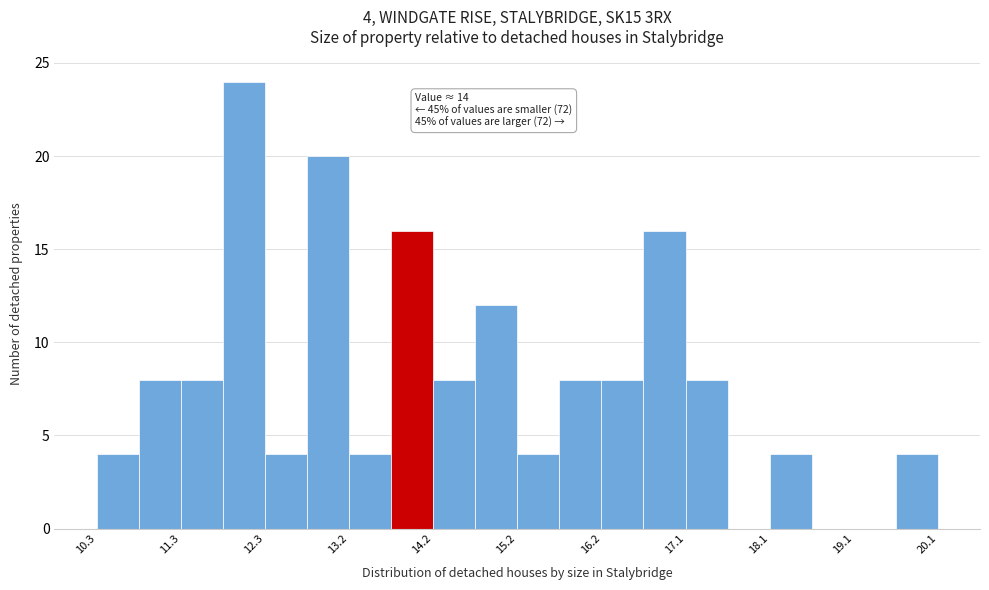

Which range on the x-axis has the tallest bar?

11.8 to 12.3